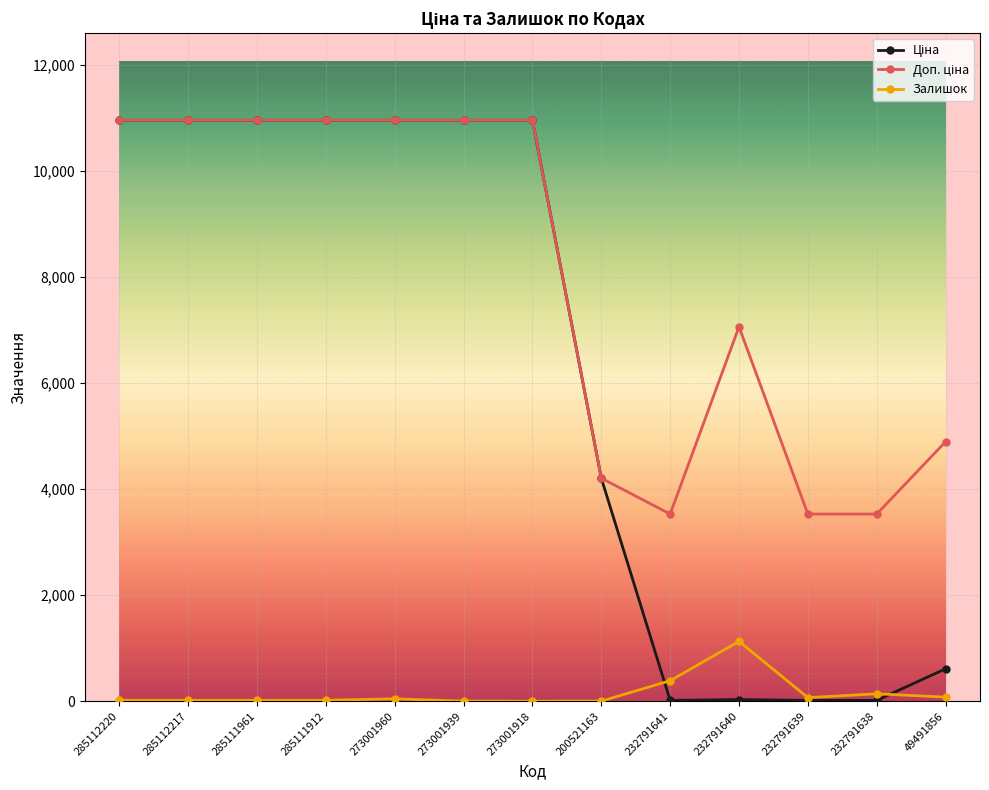

What is the total value across all series at 273001918?

21903.9